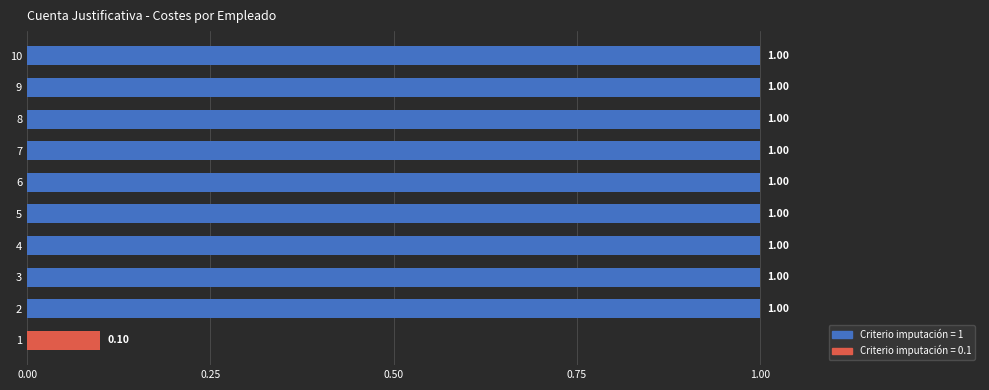

What is the difference between the values at 6 and 1?

0.9